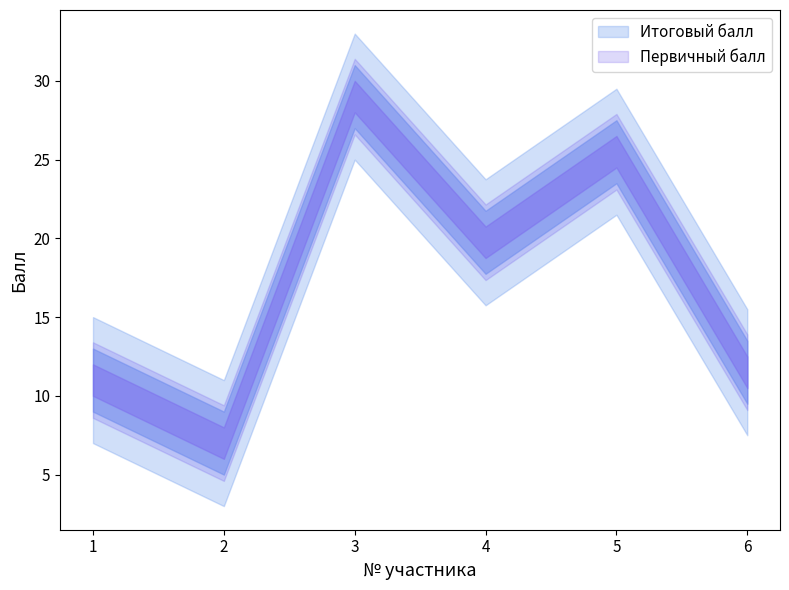

Does the chart have visible grid lines?

No